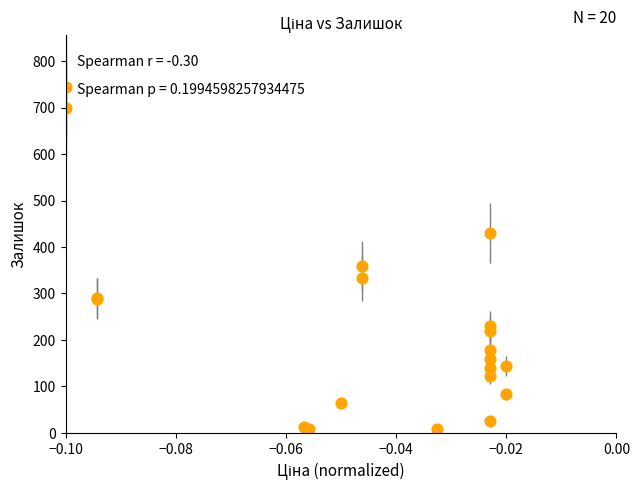

What Y value in the scatter plot is closest to 376?

359